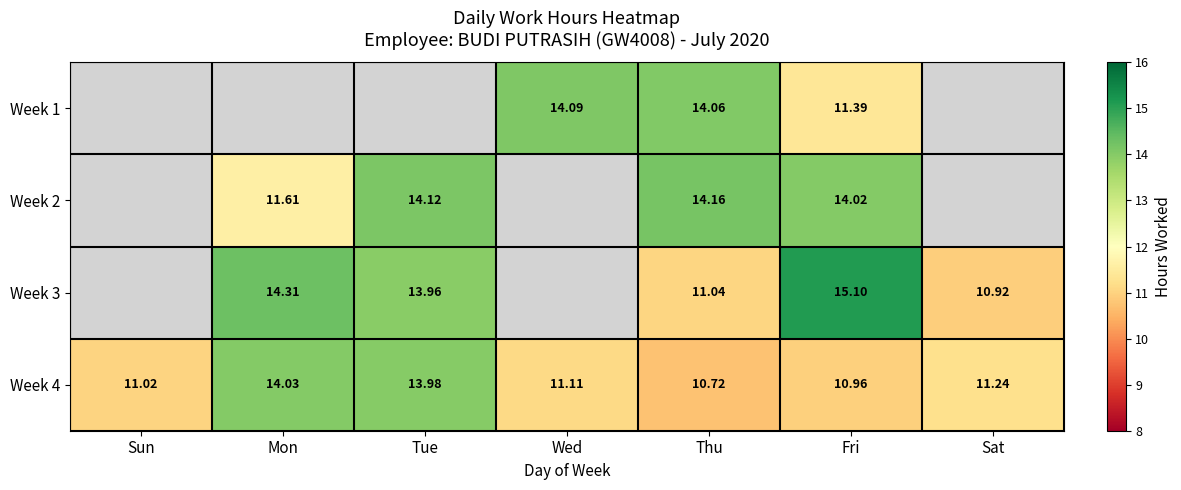

At which category does the chart reach its minimum across all series?

Thu